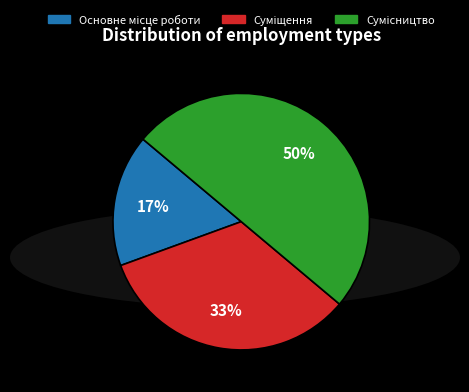

To the nearest percent, what is the average slice percentage?

33%